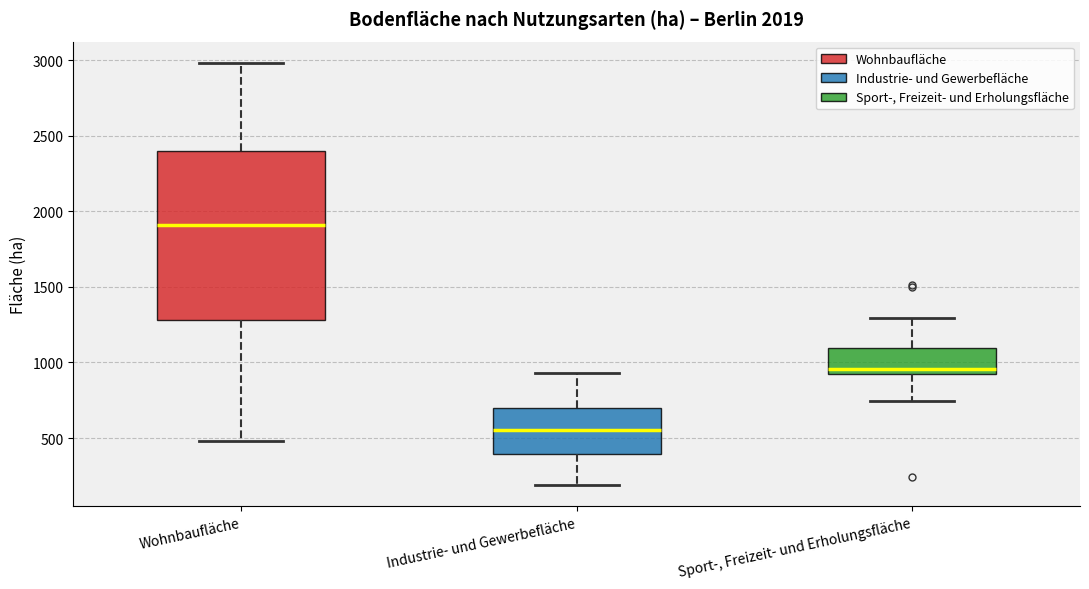

Reading left to right, transcribe this box plot: for each box, give where its median line is, the range the box spans, and where its two whiskers end, as read against the y-axis. The values are not printed on the chart, so give them approximately, as read against the axis.

Wohnbaufläche: median 1900, box 1300 to 2400, whiskers 500 to 3000
Industrie- und Gewerbefläche: median 550, box 400 to 700, whiskers 200 to 950
Sport-, Freizeit- und Erholungsfläche: median 950, box 900 to 1100, whiskers 750 to 1300